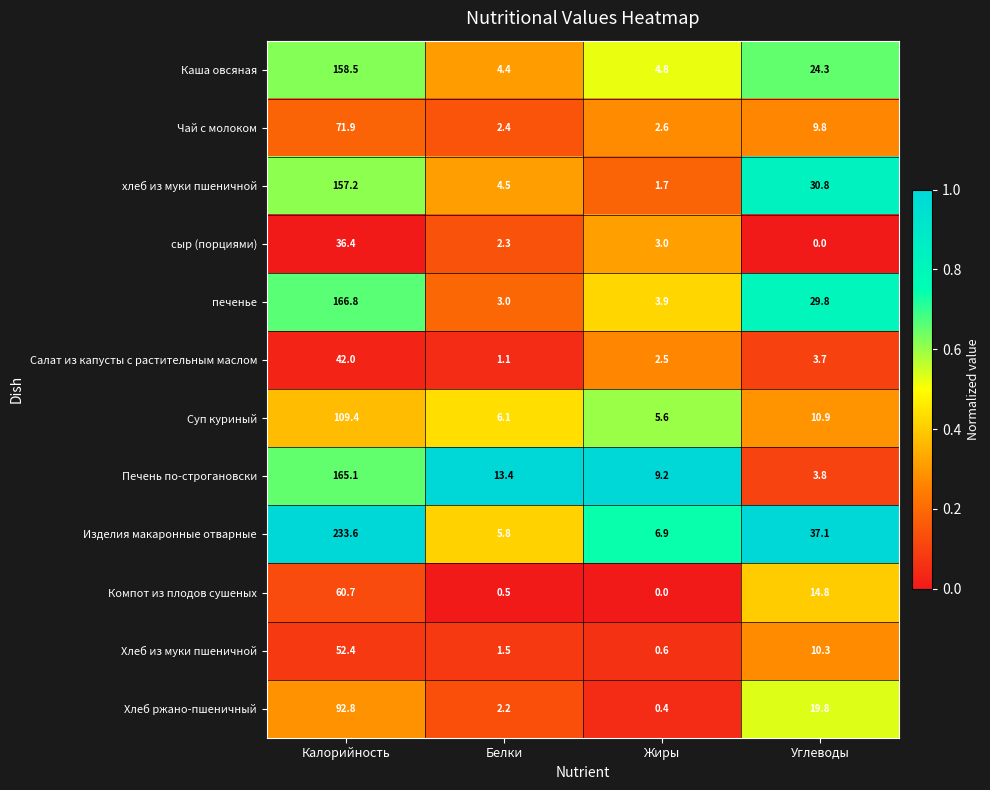

Which series has the largest total across all categories?

Изделия макаронные отварные